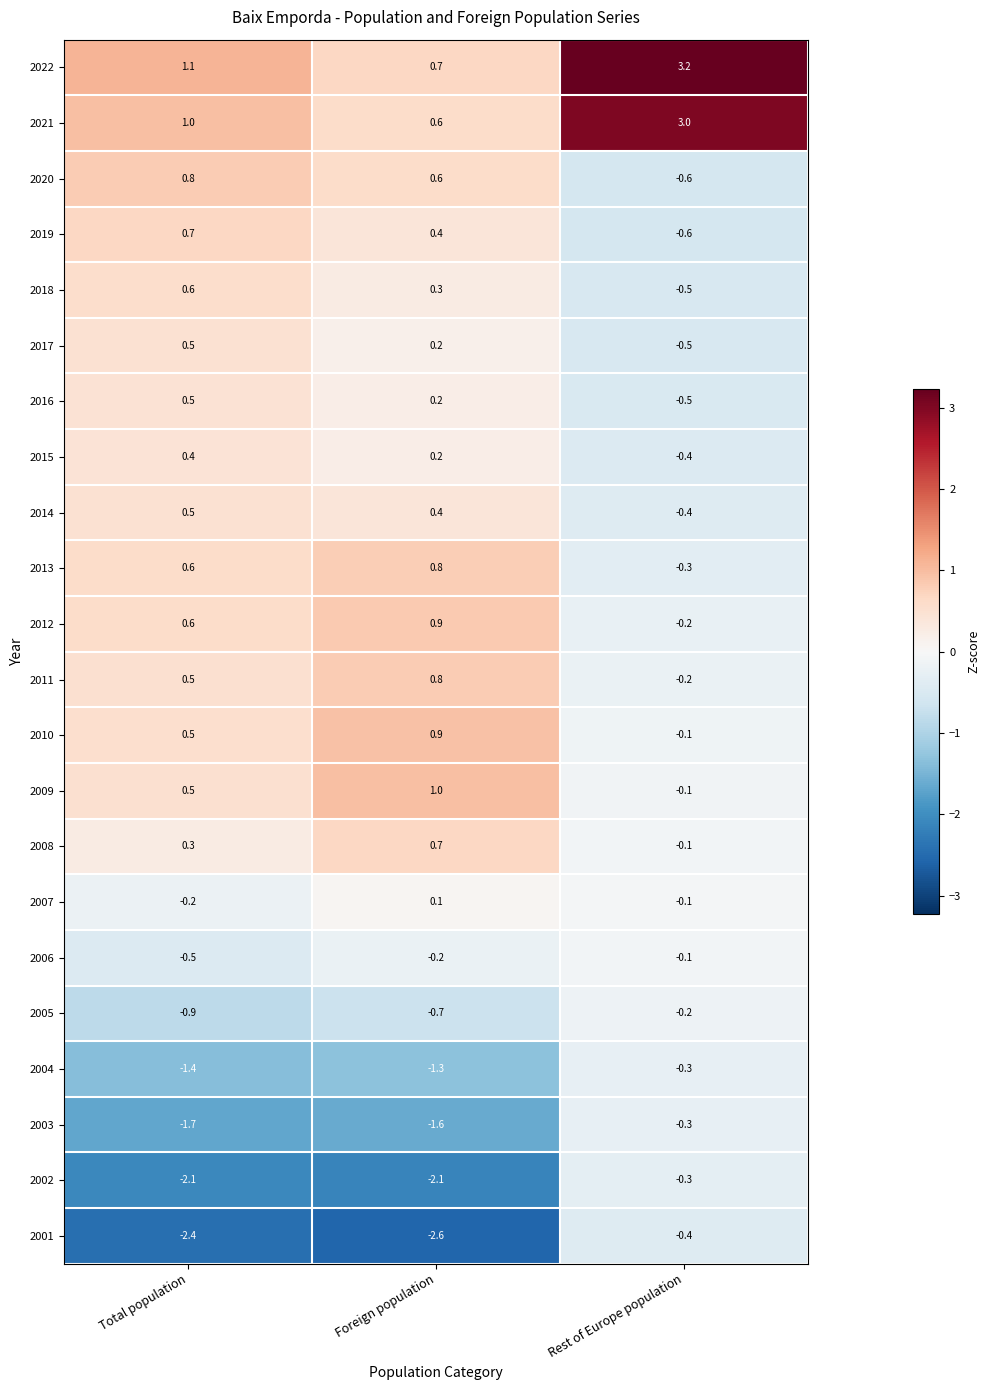

What is the difference between the 2017 values at Foreign population and Rest of Europe population?

0.7